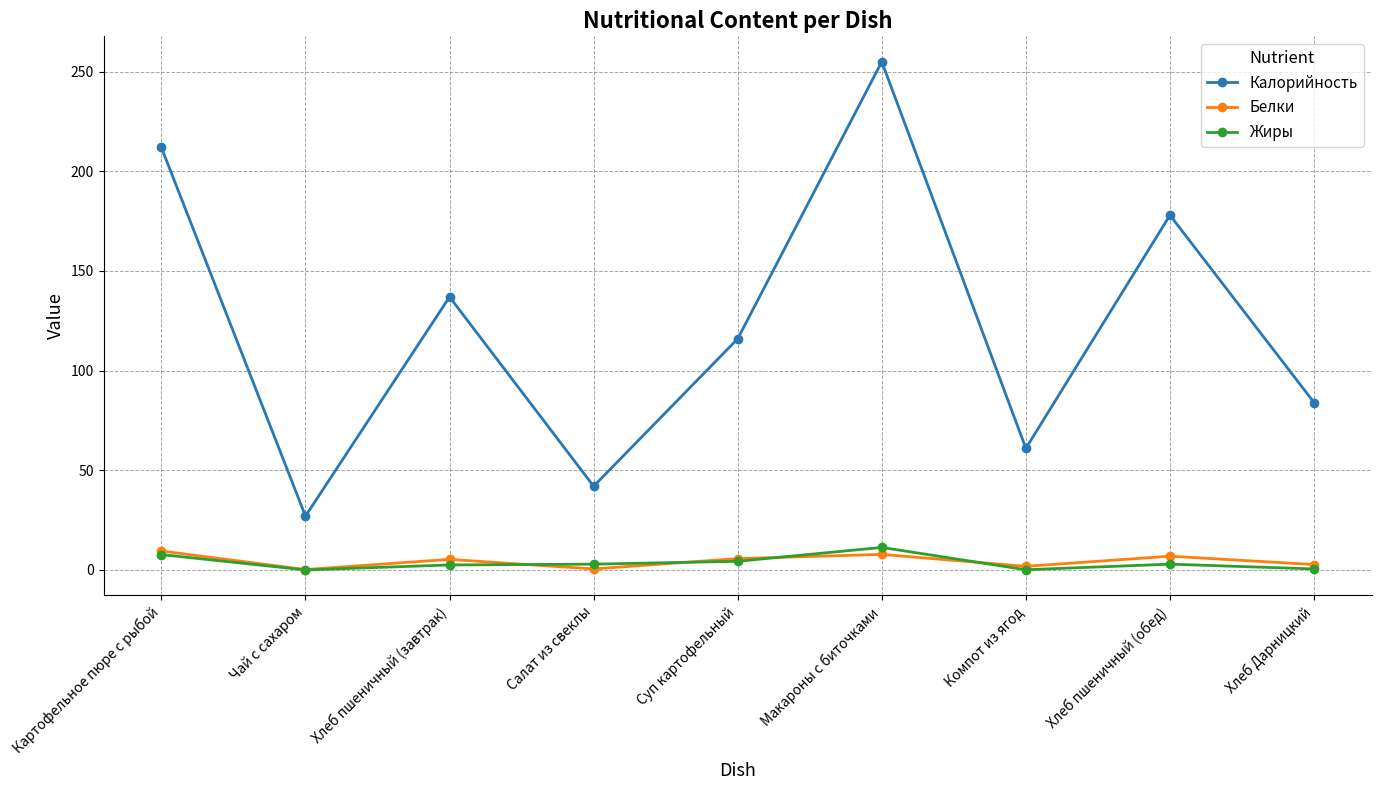

In Калорийность, how many points are lower than both neighbors (excluding endpoints)?

3